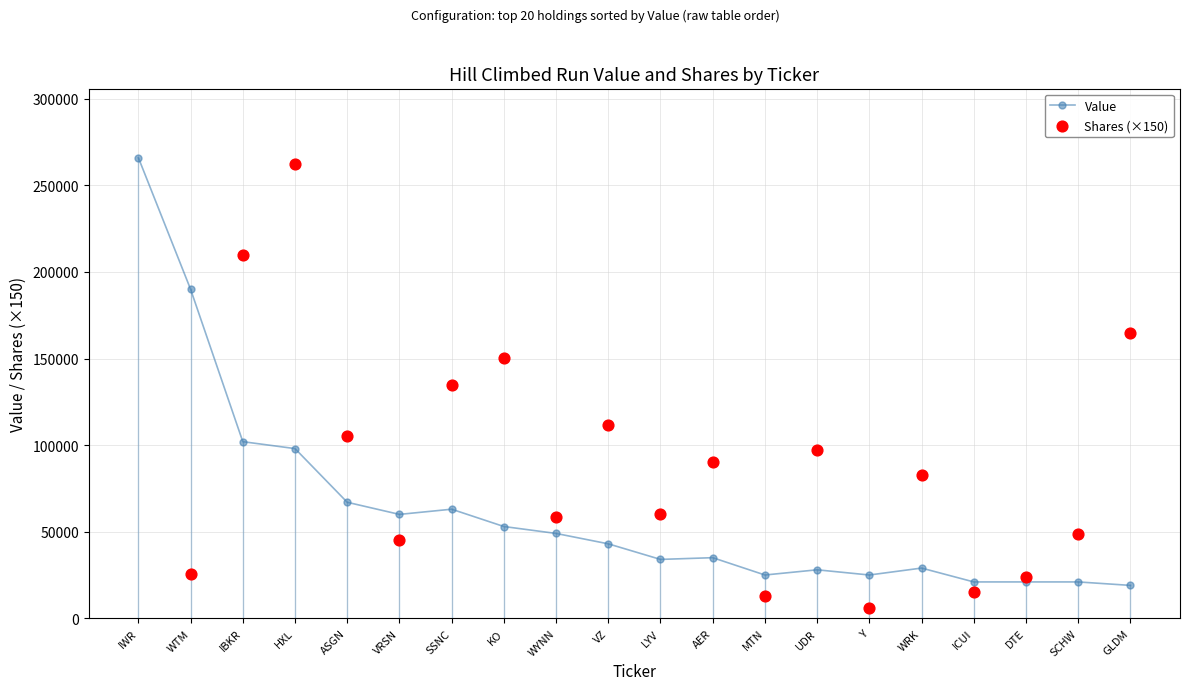

Is the value of Shares (×150) at ASGN greater than the value of Value at IWR?

No